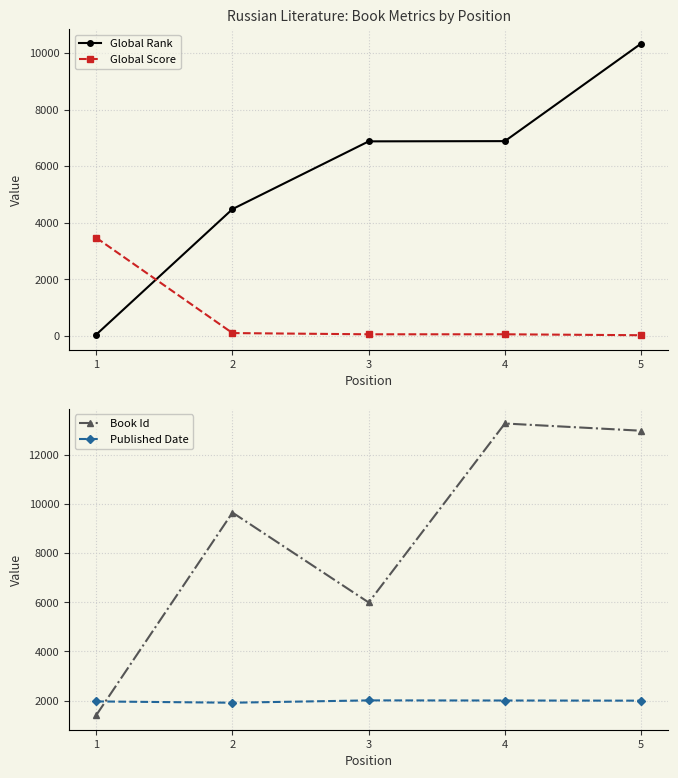

Count the number of data series in this chart.

4